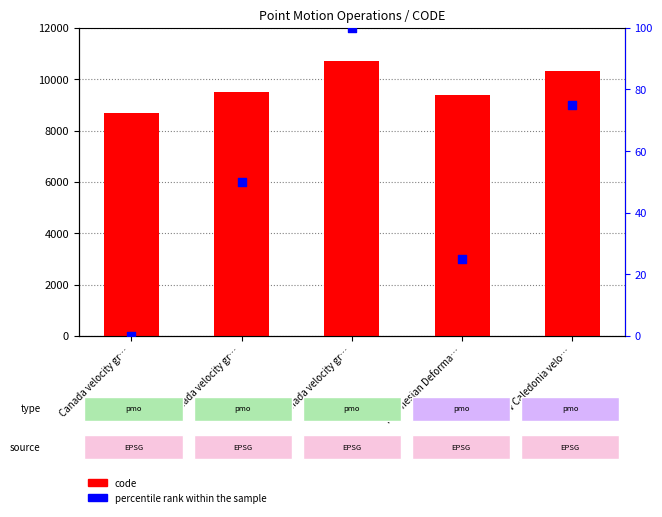

Which series reaches the minimum Y coordinate?

percentile rank within the sample